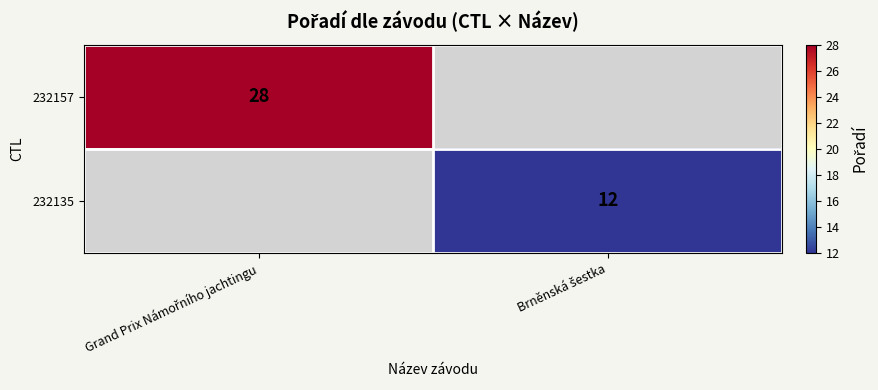

The 232135 series shows 18.9 at Brněnská šestka. True or false?

False